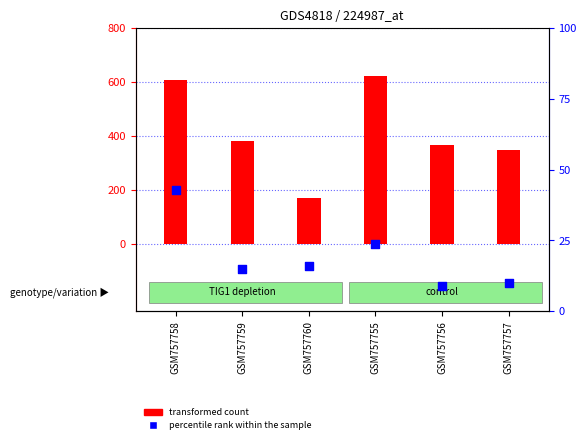

Which series has the largest Y range (max minus min)?

transformed count